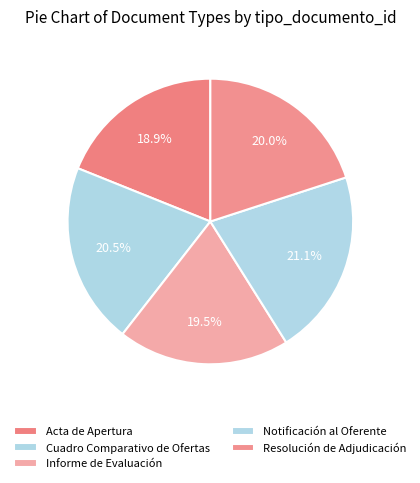

Is Informe de Evaluación the majority of the pie?

No